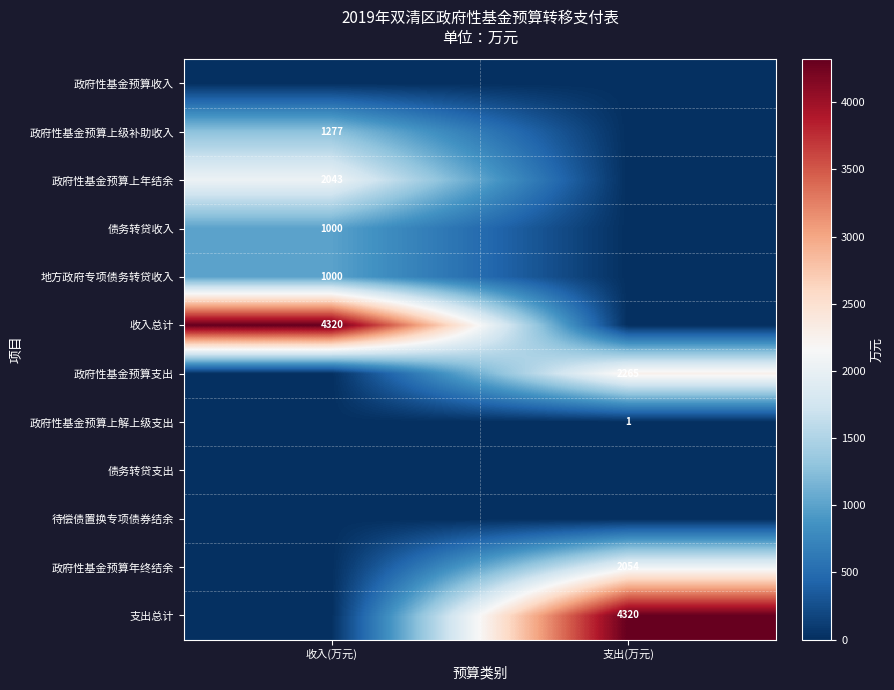

Which label corresponds to the largest value in the chart?

收入(万元)